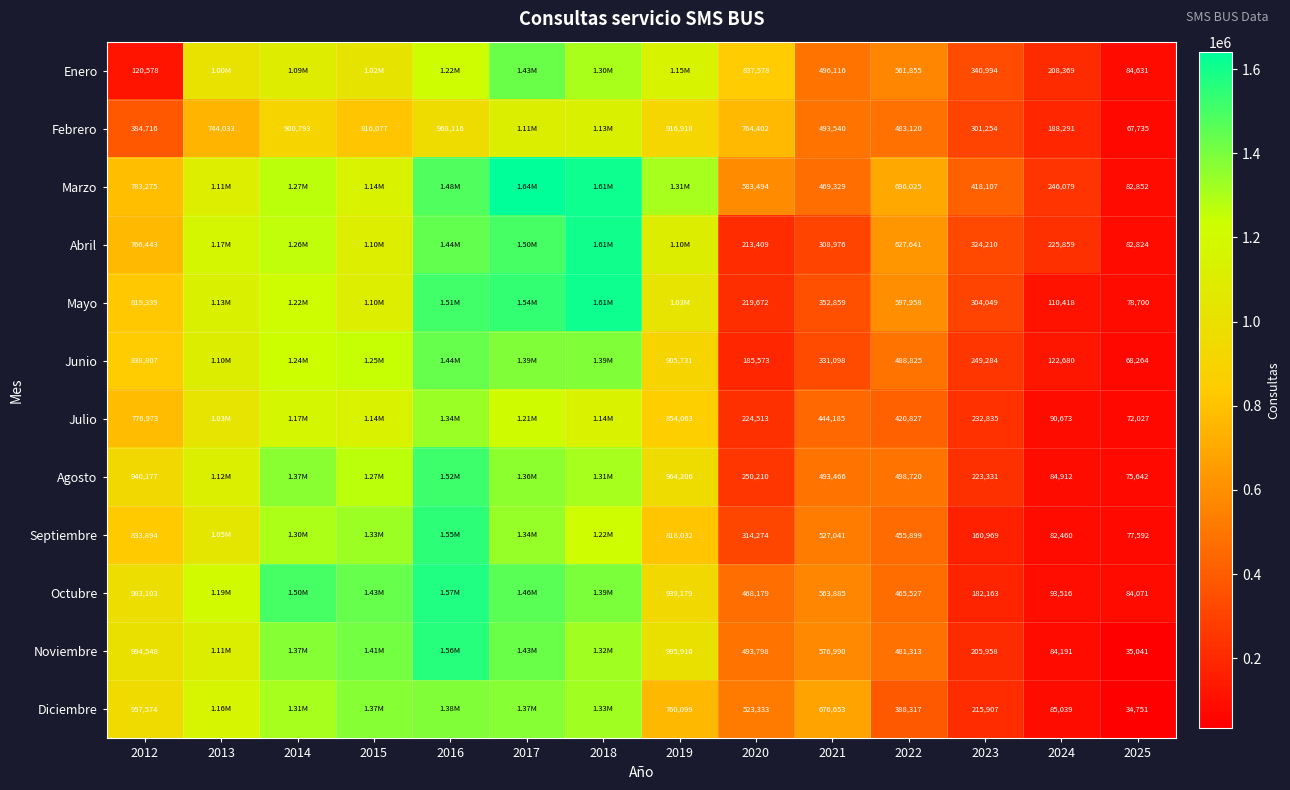

At 2020, list the series in order from smallest to largest.

Junio, Abril, Mayo, Julio, Agosto, Septiembre, Octubre, Noviembre, Diciembre, Marzo, Febrero, Enero